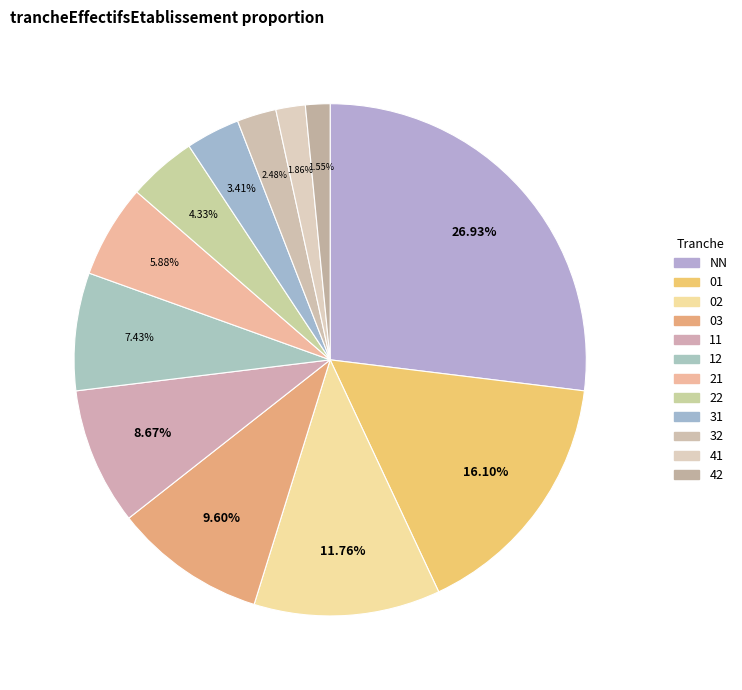

Between 32 and 42, which is larger?

32